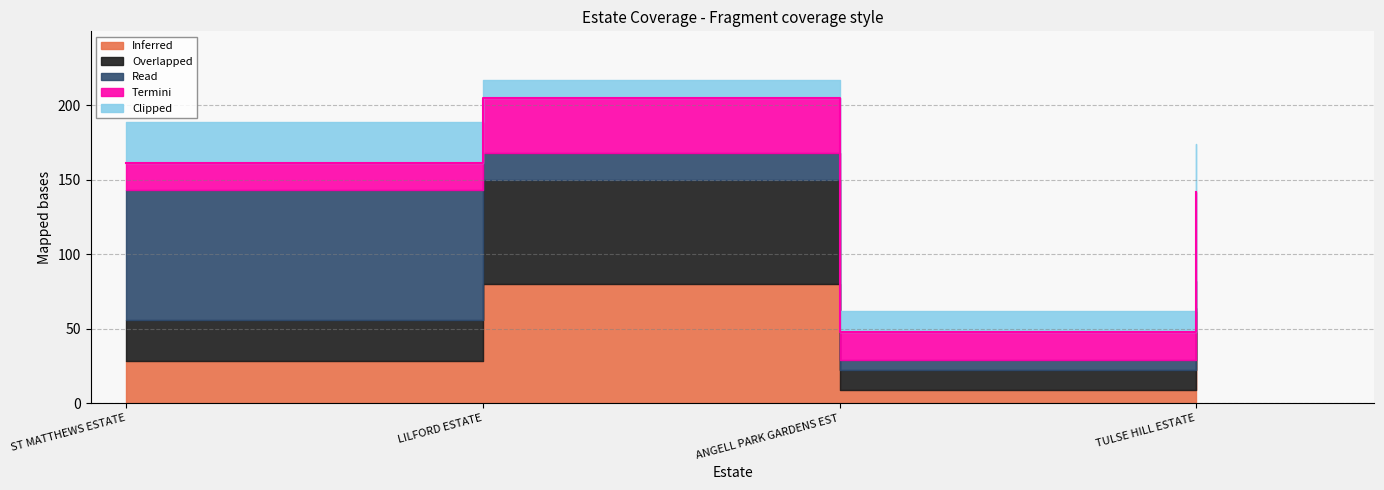

What is the smallest value displayed?

7